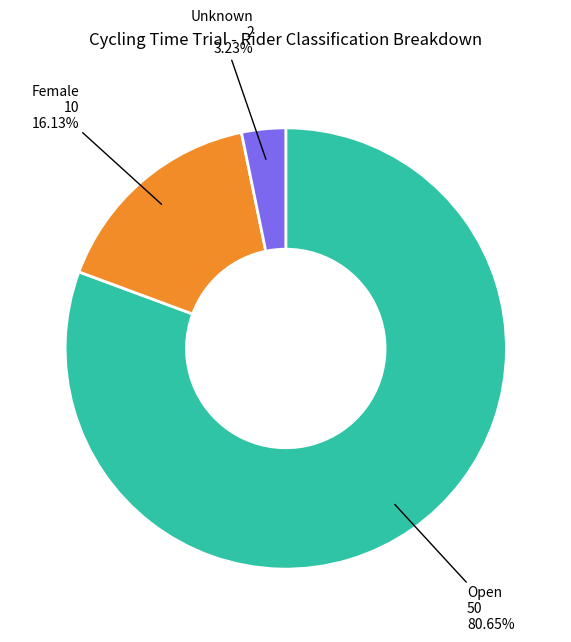

To the nearest percent, what percentage of the pie is Unknown?

3%